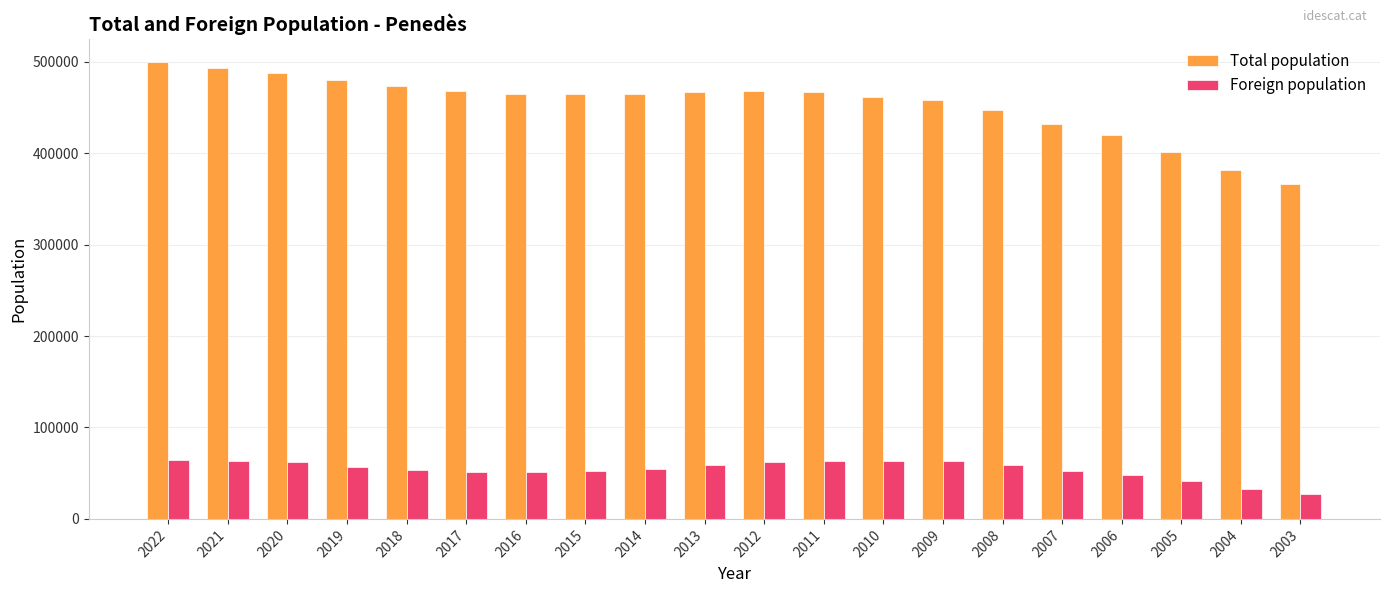

Is it true that Foreign population equals 51946 at 2007?

True